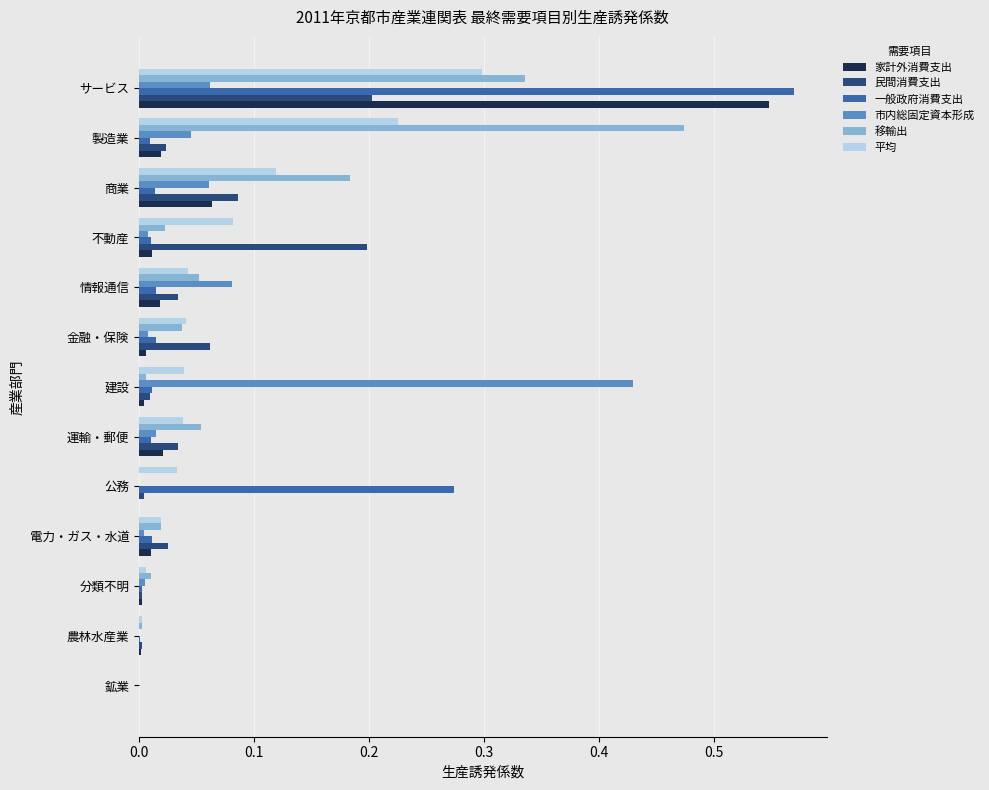

At which category does the chart reach its peak across all series?

サービス